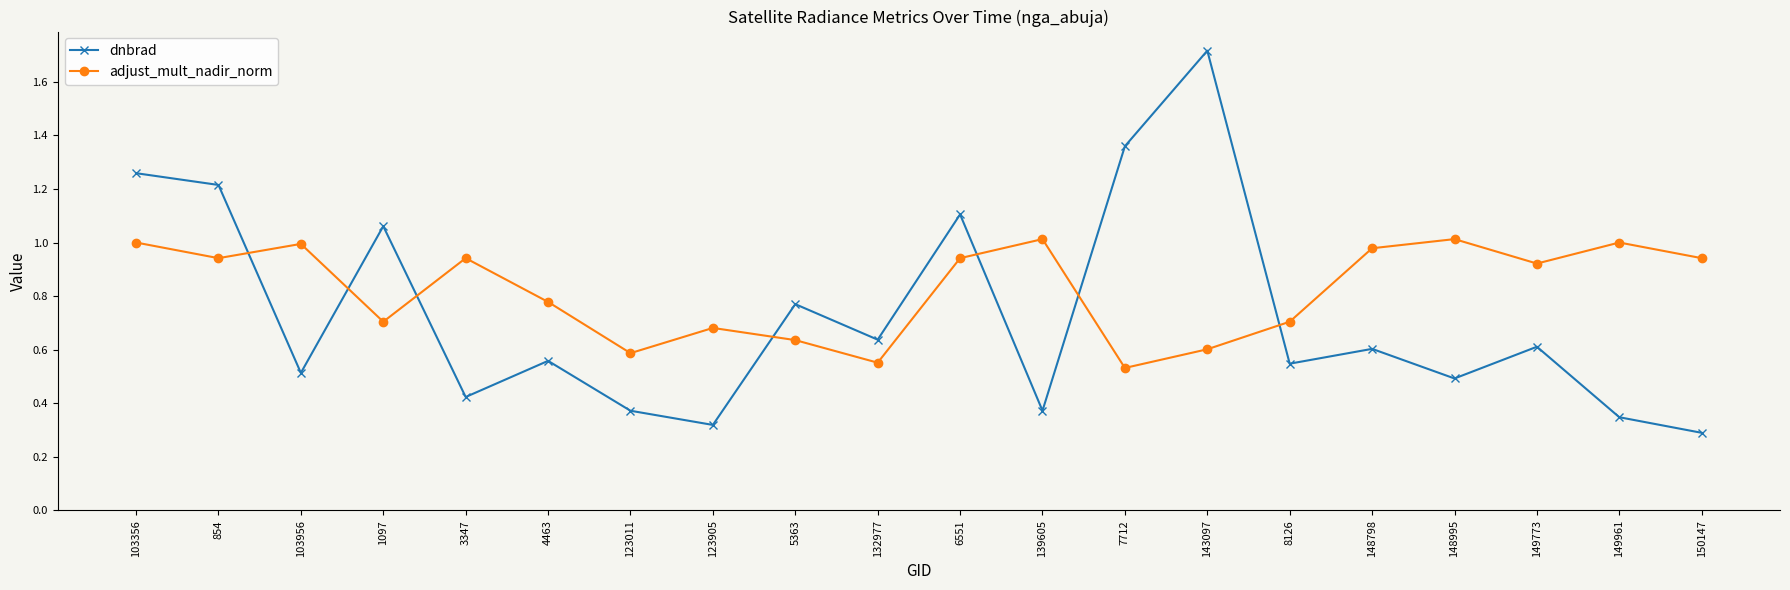

What is the sum of all adjust_mult_nadir_norm values?

16.5